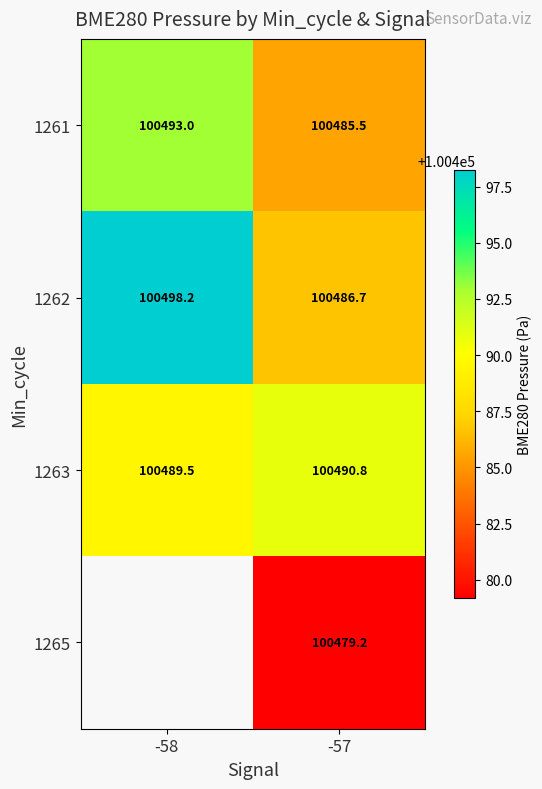

What is the sum of all 1261 values?

200978.5